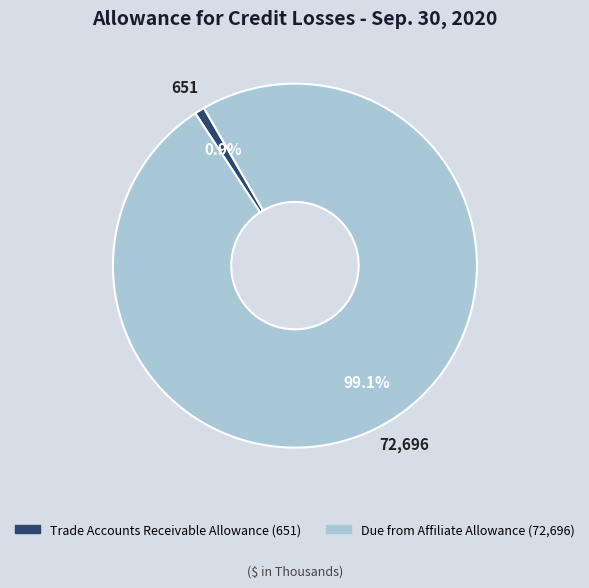

What percentage is the Due from Affiliate Allowance slice, to the nearest percent?

99%